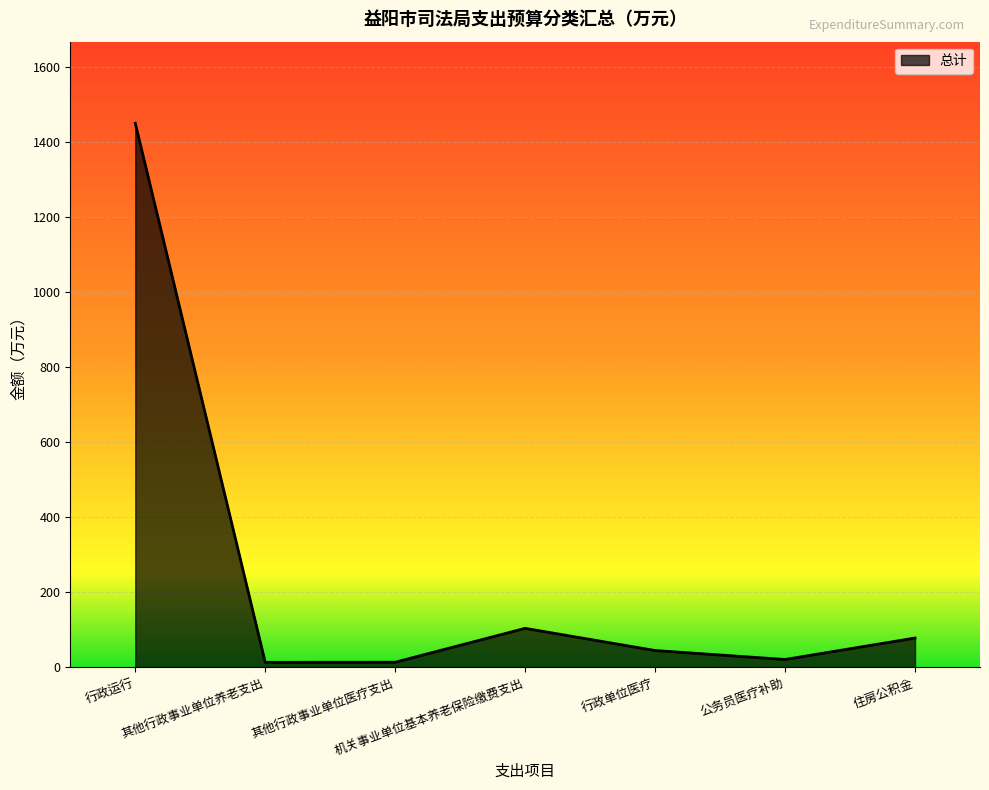

The value at 公务员医疗补助 is 20.3. True or false?

True